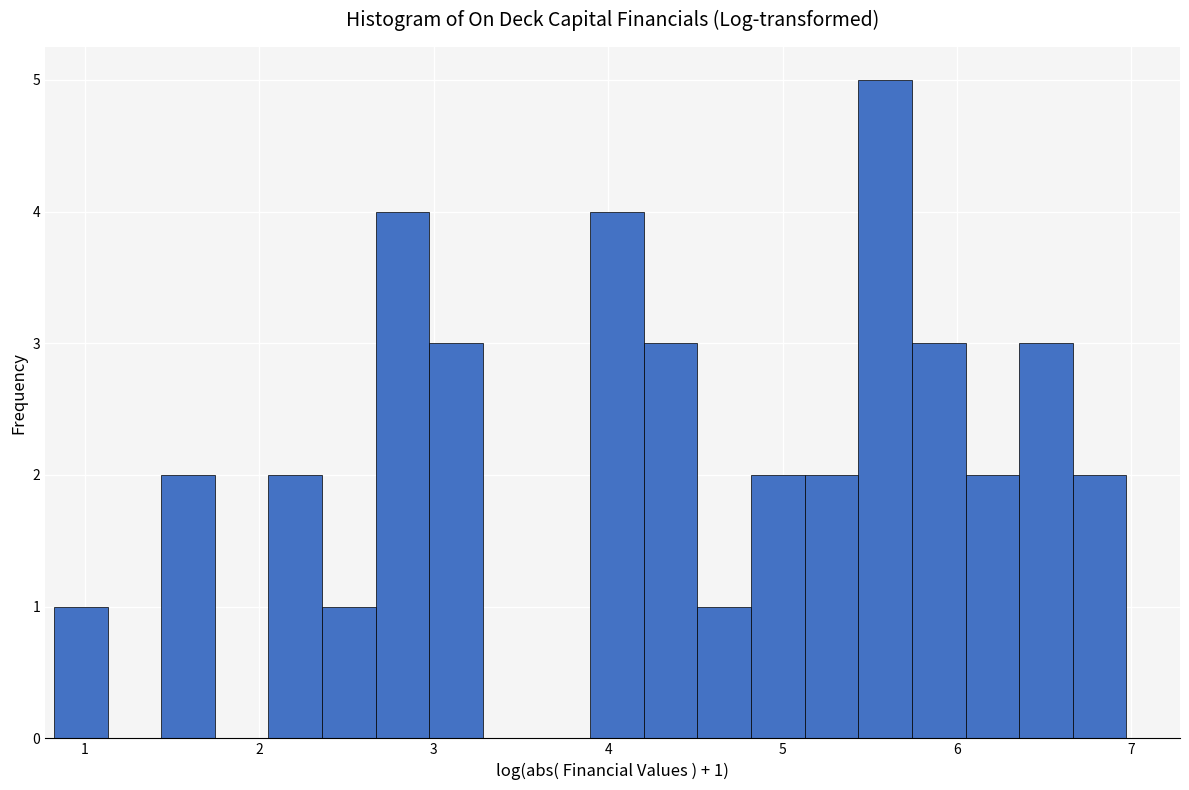

Read against the x-axis, roughly where is the centre of the tallest bar?

5.6